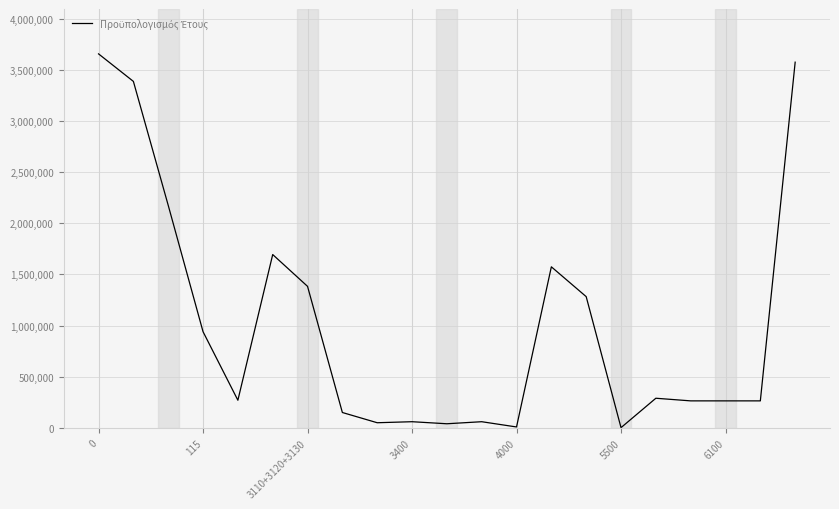

What is the difference between the maximum and minimum values?

3654608.9